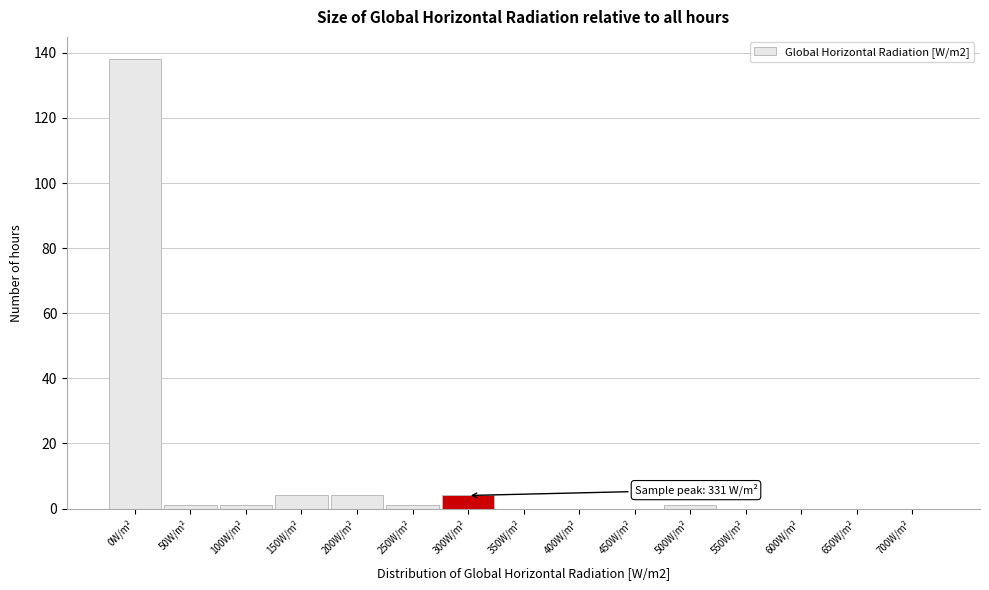

Reading left to right, list all the values displayed in this chart.

0W/m²=138	50W/m²=1	100W/m²=1	150W/m²=4	200W/m²=4	250W/m²=1	300W/m²=4	350W/m²=0	400W/m²=0	450W/m²=0	500W/m²=1	550W/m²=0	600W/m²=0	650W/m²=0	700W/m²=0